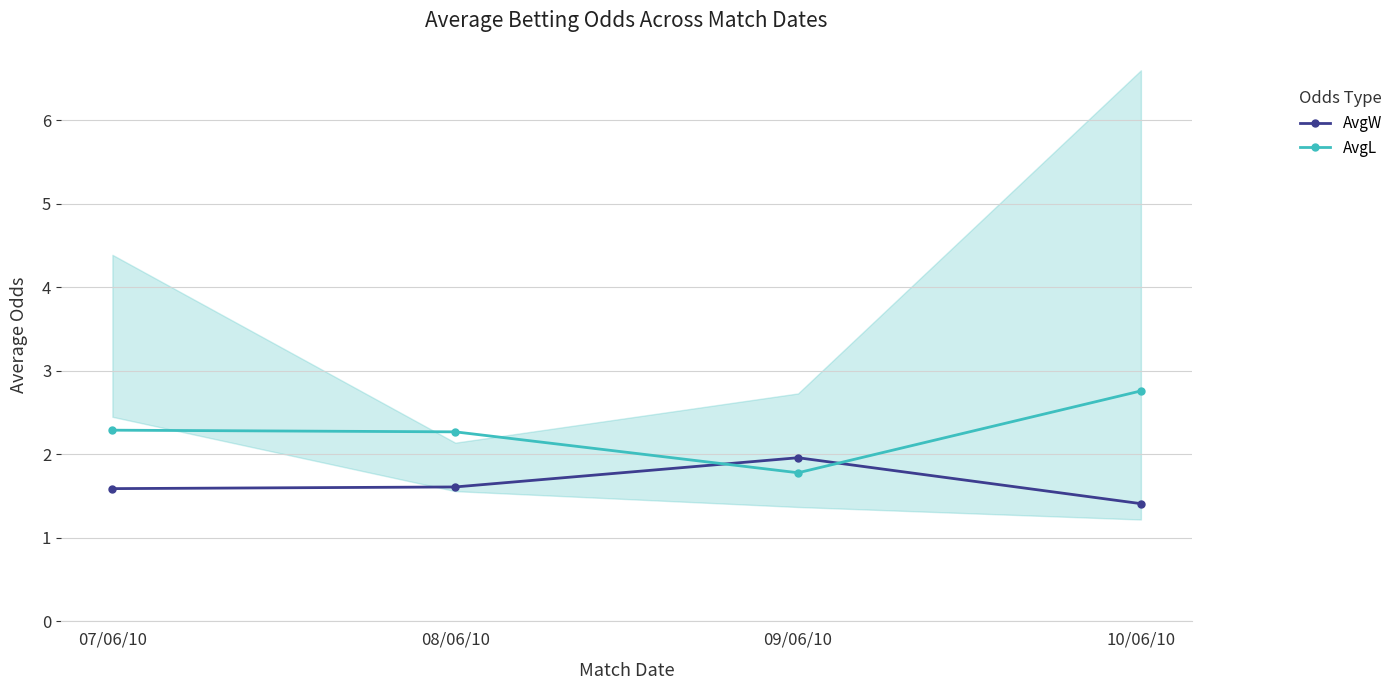

What is the highest value of the AvgW series?

2.0